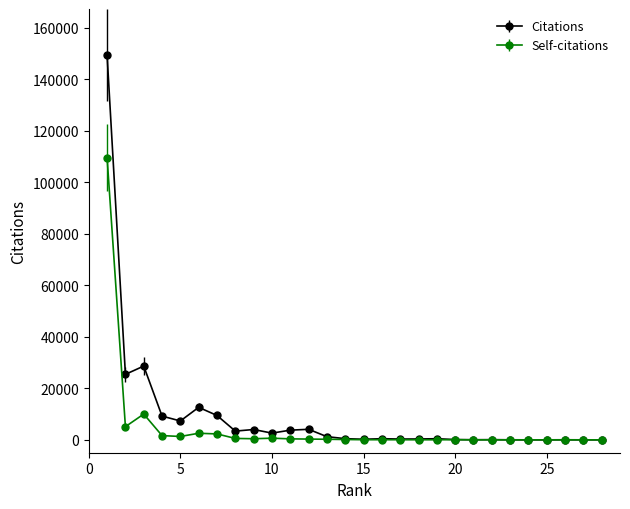

What are all the series names shown in the legend?

Citations, Self-citations